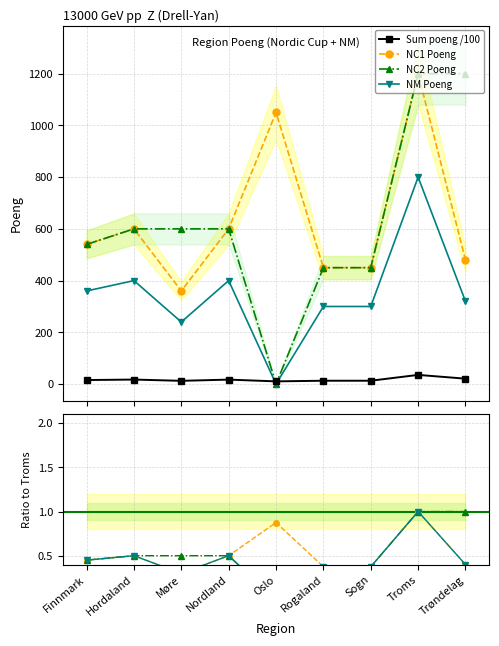

What is the difference between the maximum and minimum values in the Sum poeng /100 series?

25.0